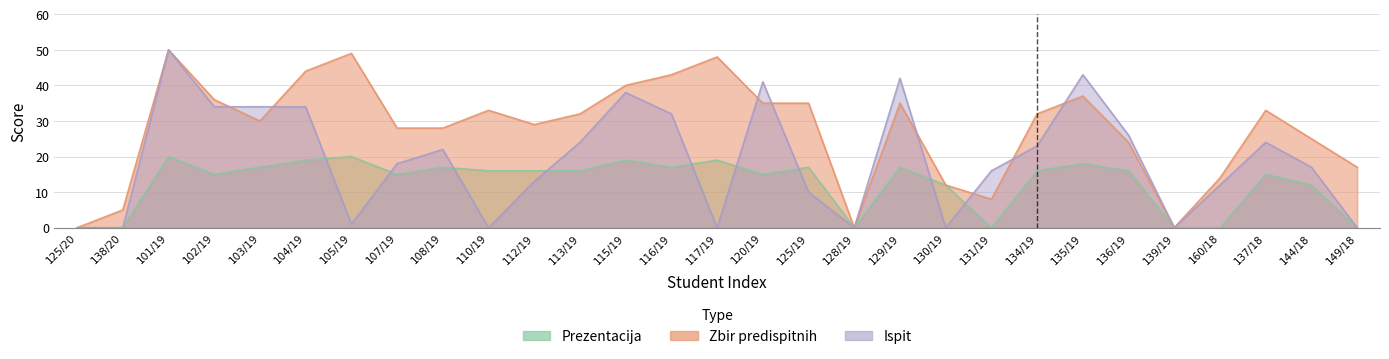

Which label corresponds to the largest value in the chart?

101/19